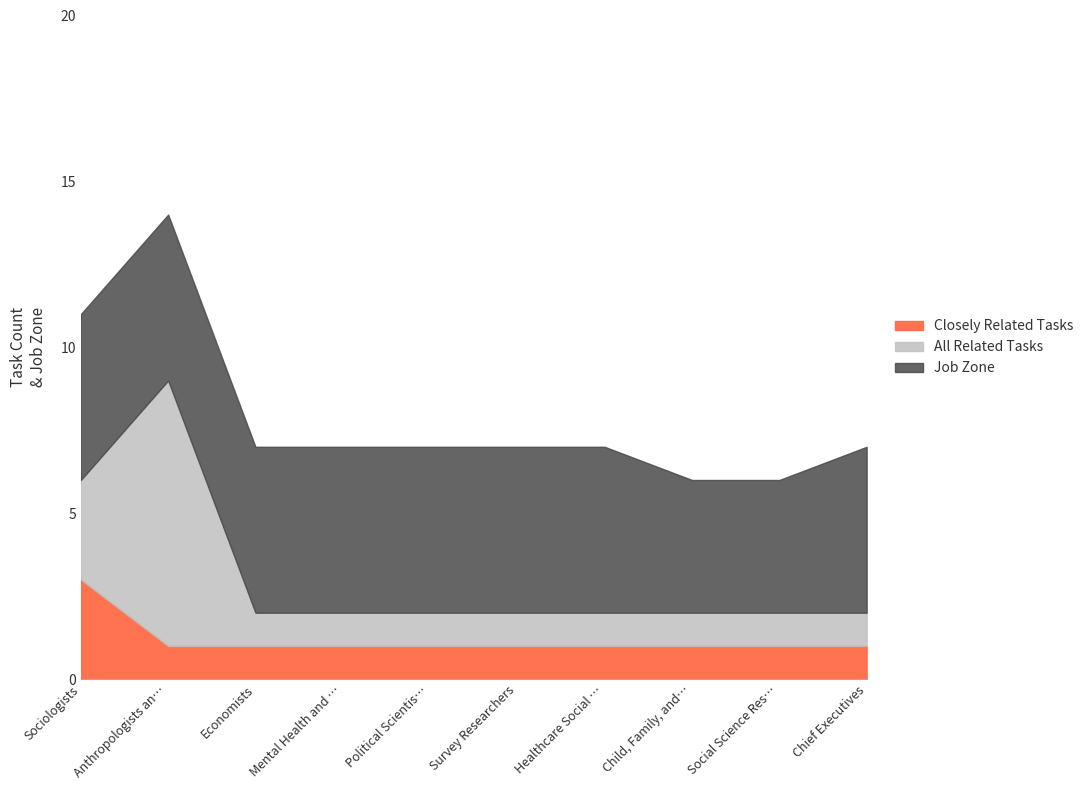

The Closely Related Tasks series shows 0 at Child, Family, and School Social Workers. True or false?

False